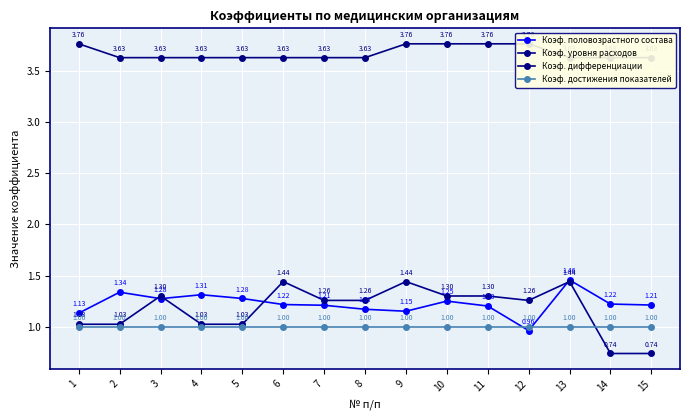

What is the spread (max minus min) of values at 8?

2.6